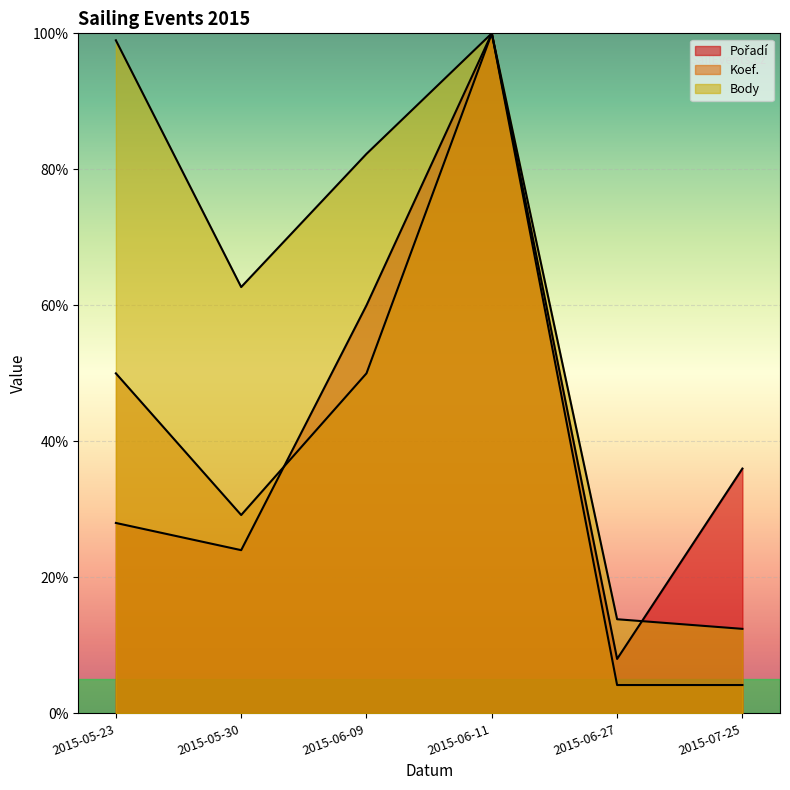

In Pořadí, how many points are lower than both neighbors (excluding endpoints)?

2